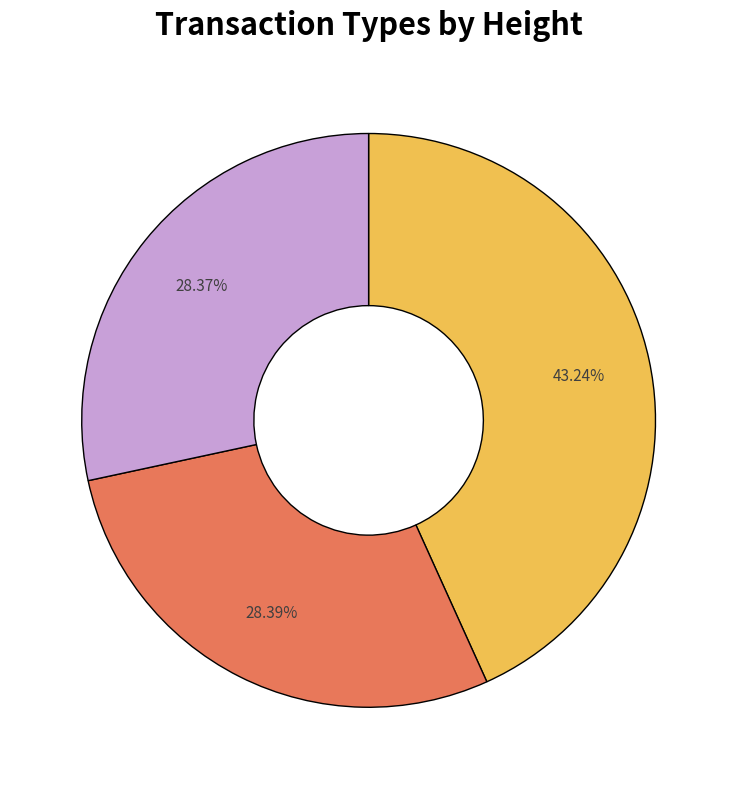

Does any single category account for the majority?

No